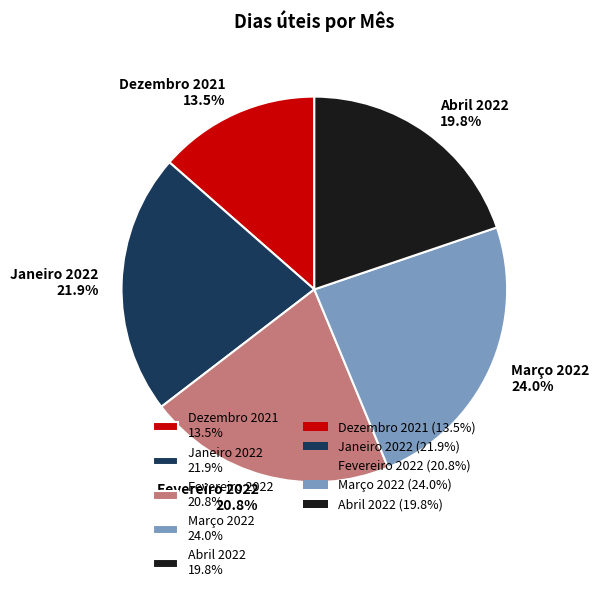

Which has a higher value, Janeiro 2022 or Fevereiro 2022?

Janeiro 2022